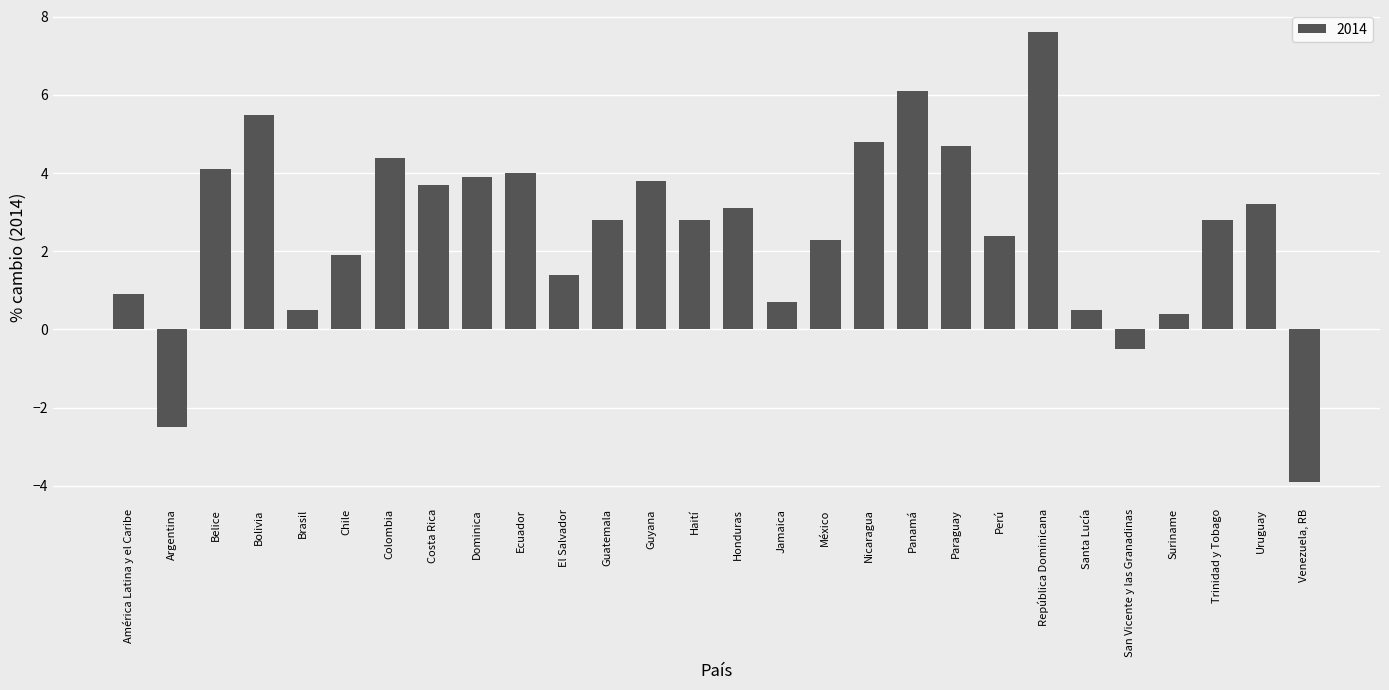

At which label is the value closest to 1?

América Latina y el Caribe